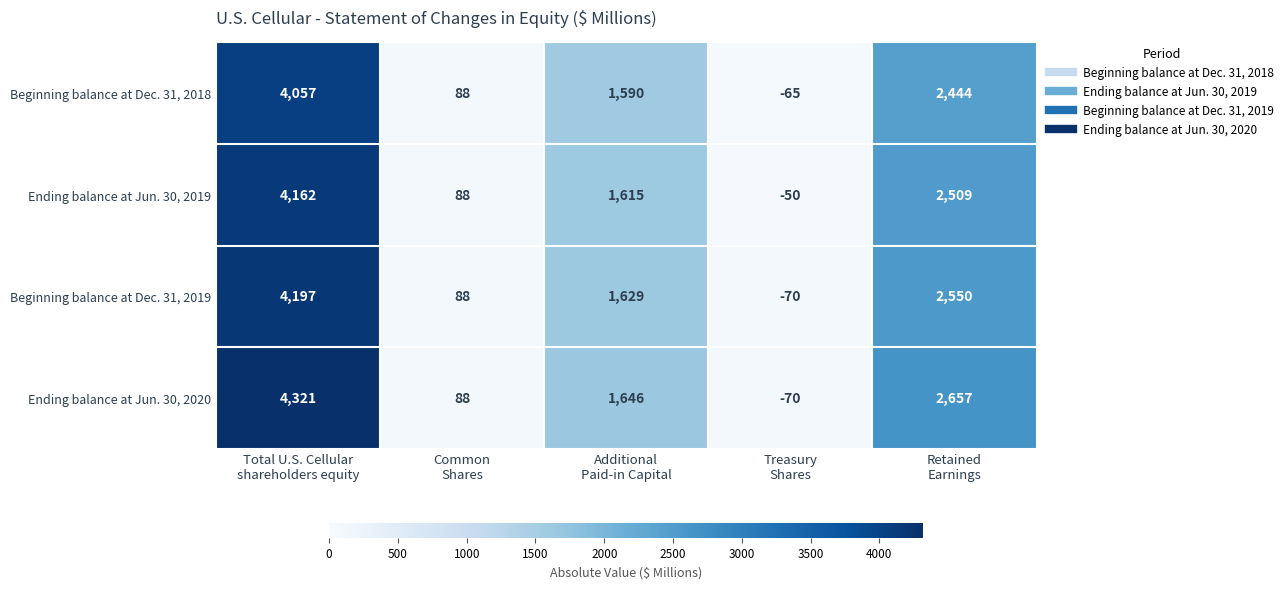

Reading left to right, list all the values displayed in this chart.

Beginning balance at Dec. 31, 2018: 4057	88	1590	-65	2444
Ending balance at Jun. 30, 2019: 4162	88	1615	-50	2509
Beginning balance at Dec. 31, 2019: 4197	88	1629	-70	2550
Ending balance at Jun. 30, 2020: 4321	88	1646	-70	2657